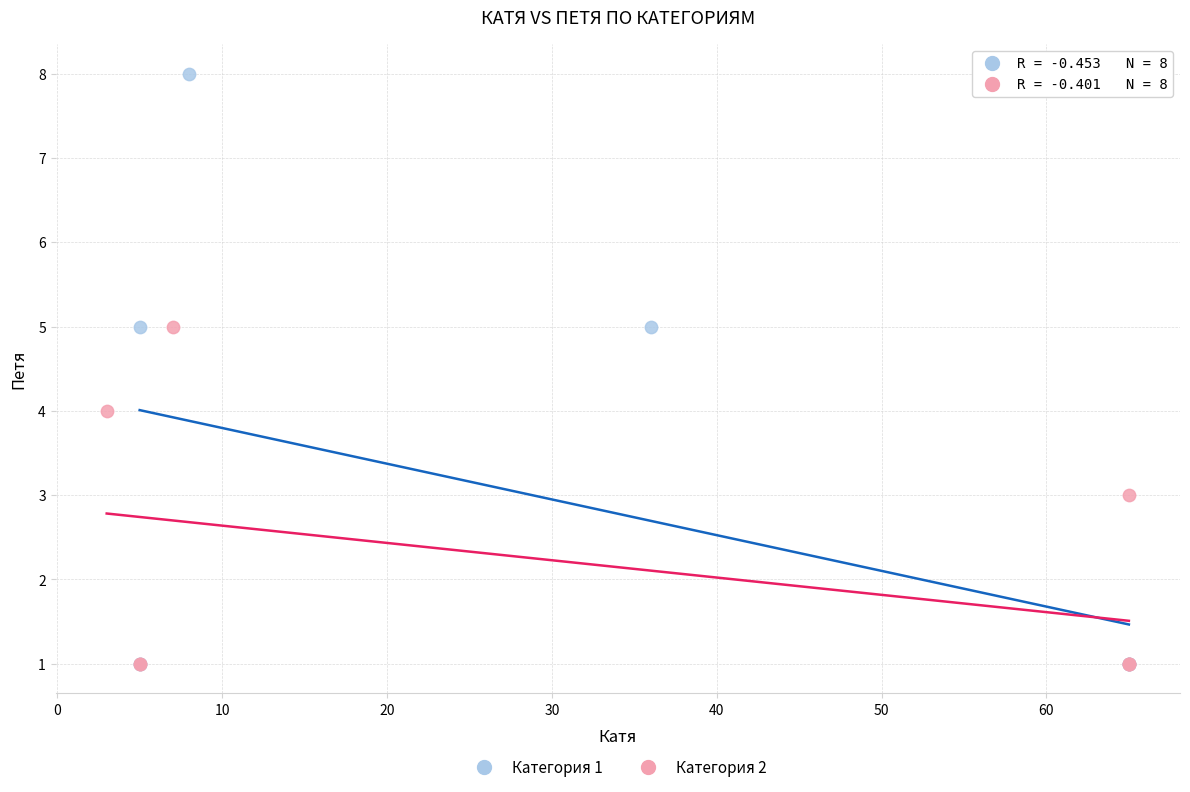

What are all the series names shown in the legend?

Категория 1, Категория 2